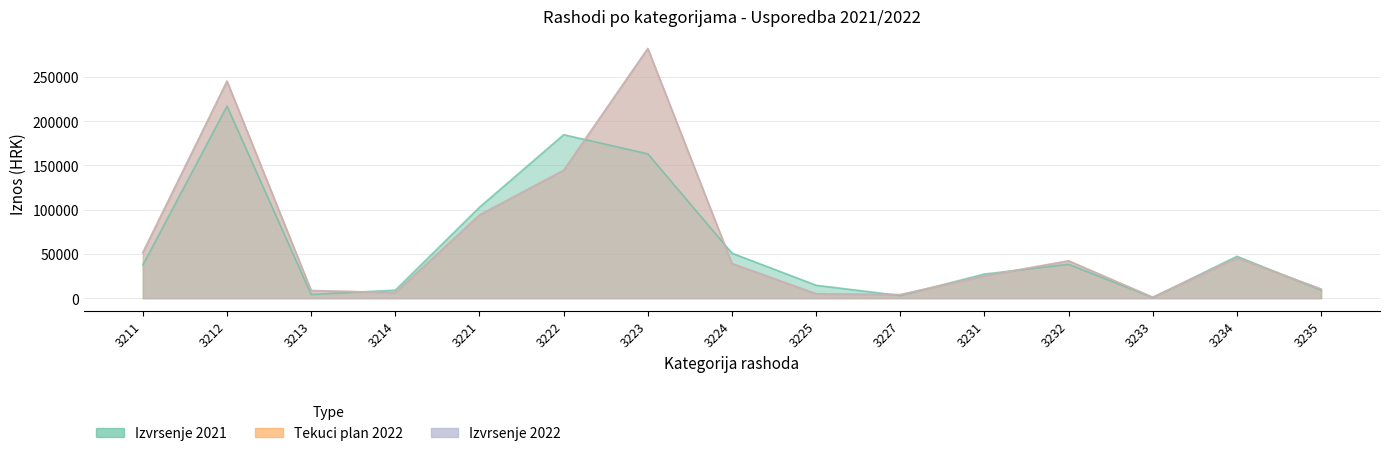

Reading right to left, transcribe all the data shown in this chart.

Izvrsenje 2021: 9130.0	47304.2	720.0	38285.1	27263.9	2992.4	14573.9	50834.6	163125.8	184766.6	102840.2	9028.2	4210.0	217031.0	37529.4
Tekuci plan 2022: 10262.3	45572.5	960.0	42126.6	25143.6	3958.8	4973.1	39102.8	282163.9	144500.0	94017.2	6164.0	8580.0	245149.0	51456.3
Izvrsenje 2022: 10262.3	45572.5	960.0	42126.6	25143.6	3958.8	4973.1	39102.8	282163.9	144450.5	94017.2	6164.0	8580.0	245149.0	51456.3